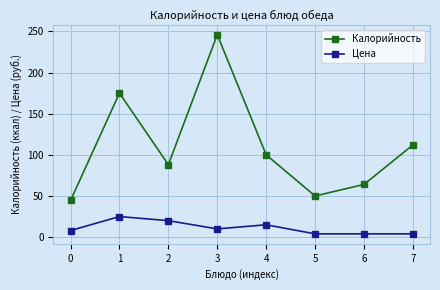

At which label is Калорийность closest to 145?

1